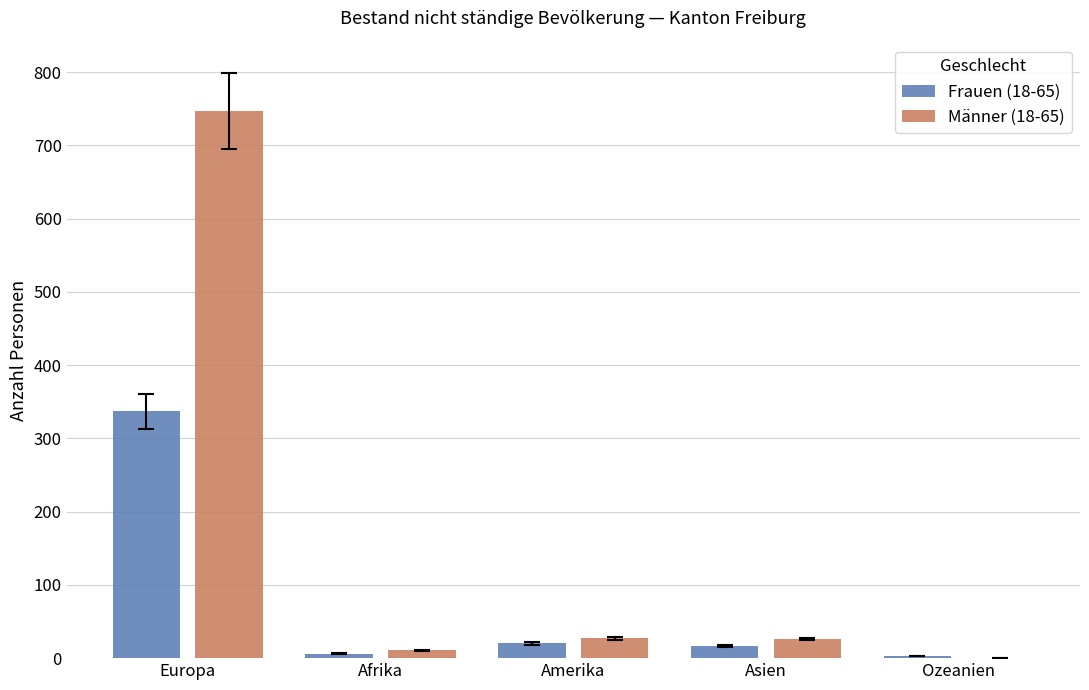

True or false: Männer (18-65) has a value of 1003 at Europa.

False